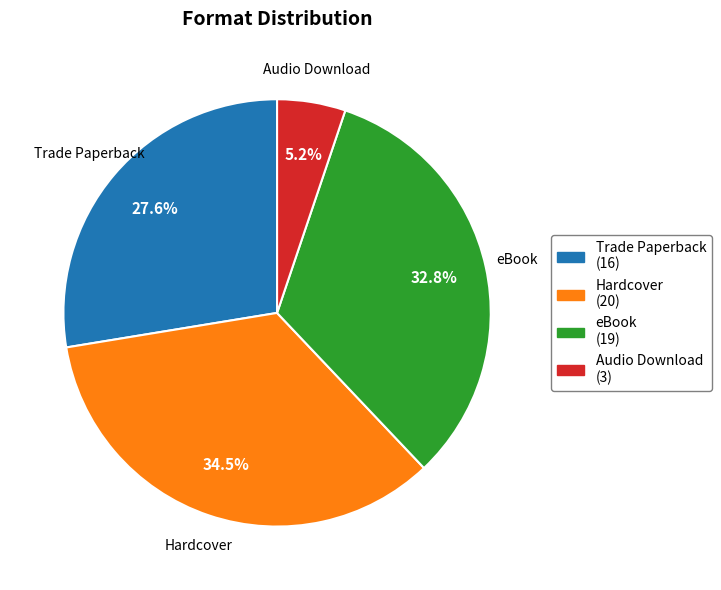

To the nearest percent, what percentage of the pie is Trade Paperback?

28%